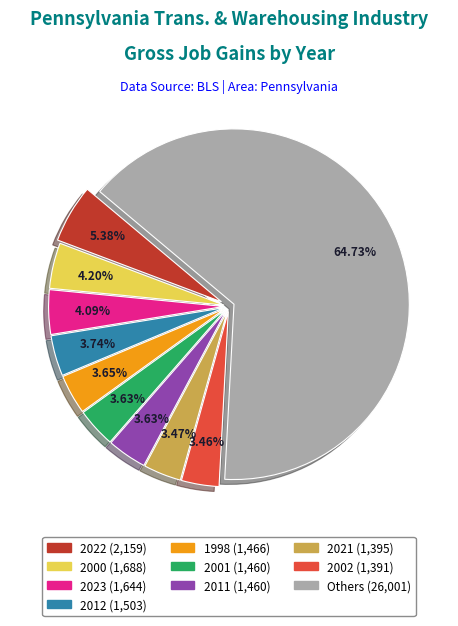

Is there any slice that represents more than half of the pie?

Yes